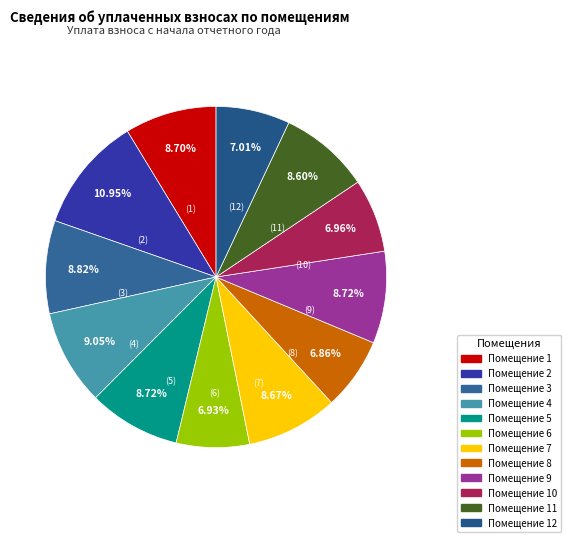

How many slices are in this pie chart?

12